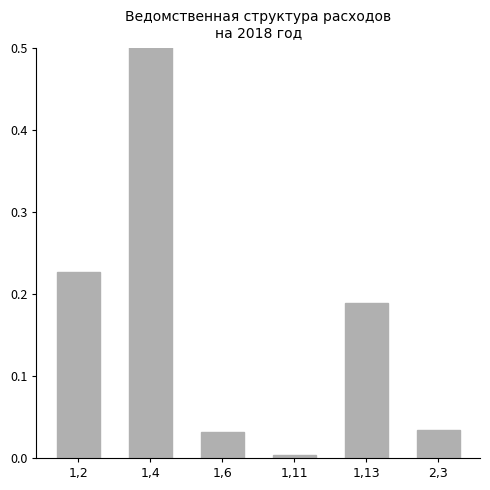

Rank the categories by value from lowest to highest.

1,11, 1,6, 2,3, 1,13, 1,2, 1,4